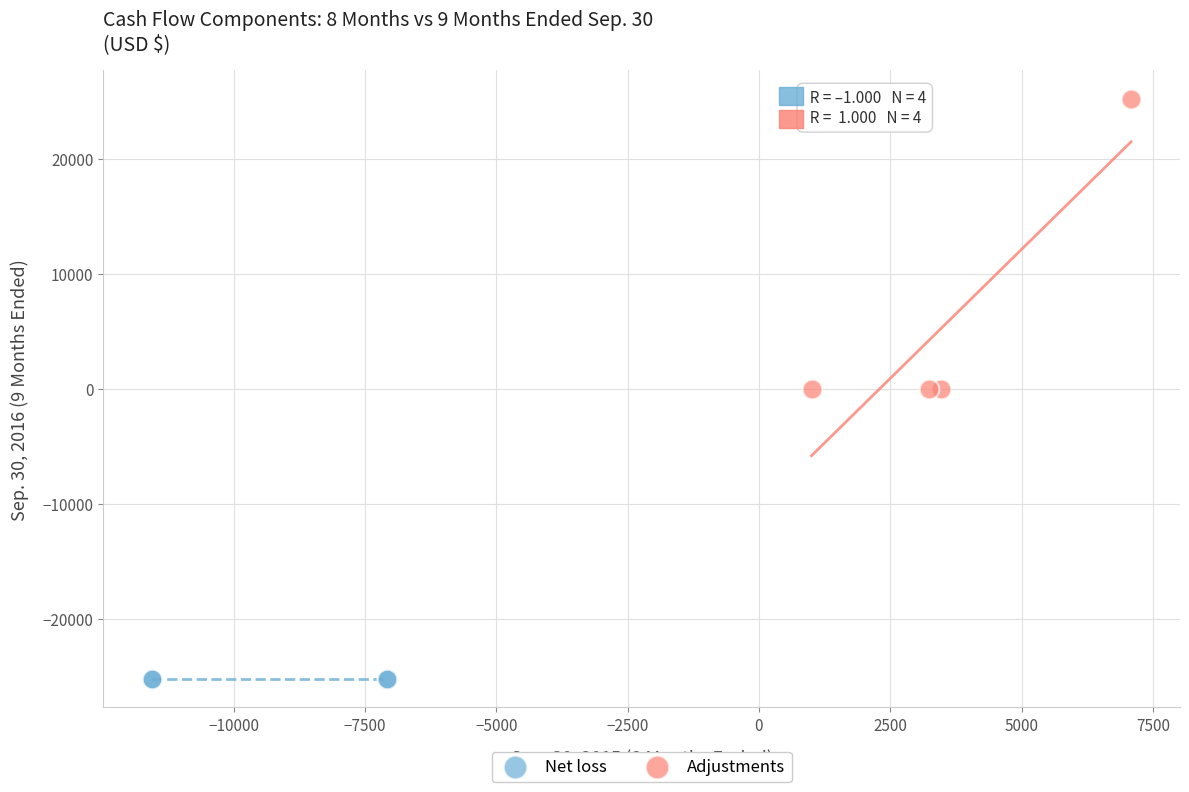

What are all the series names shown in the legend?

Net loss, Adjustments